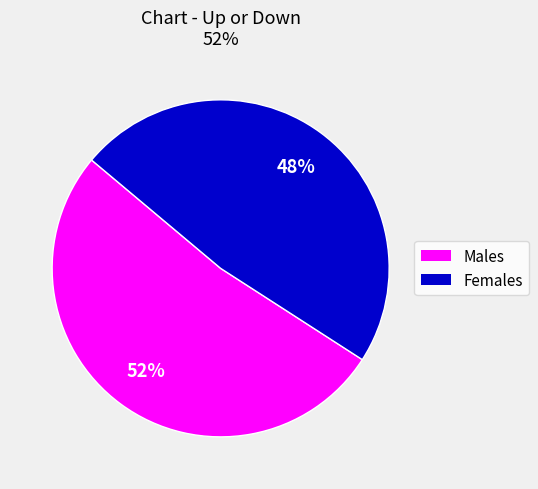

To the nearest percent, what is the average slice percentage?

50%